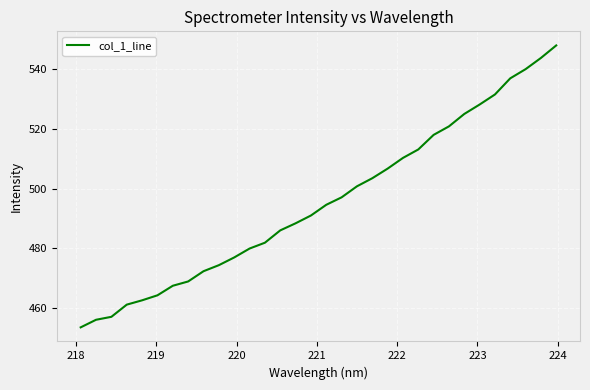

What is the greatest value displayed?

547.9